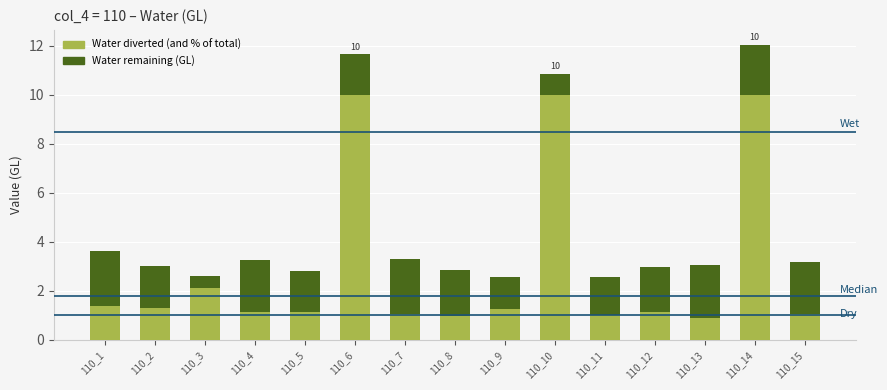

Does the chart contain any negative values?

No